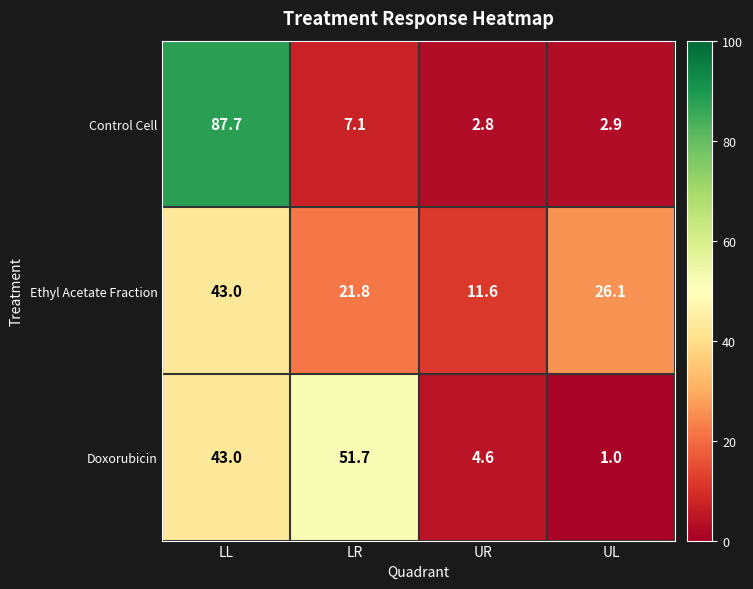

Reading right to left, transcribe all the data shown in this chart.

Control Cell: UL=2.9	UR=2.8	LR=7.1	LL=87.7
Ethyl Acetate Fraction: UL=26.1	UR=11.6	LR=21.8	LL=43.0
Doxorubicin: UL=1.0	UR=4.6	LR=51.7	LL=43.0